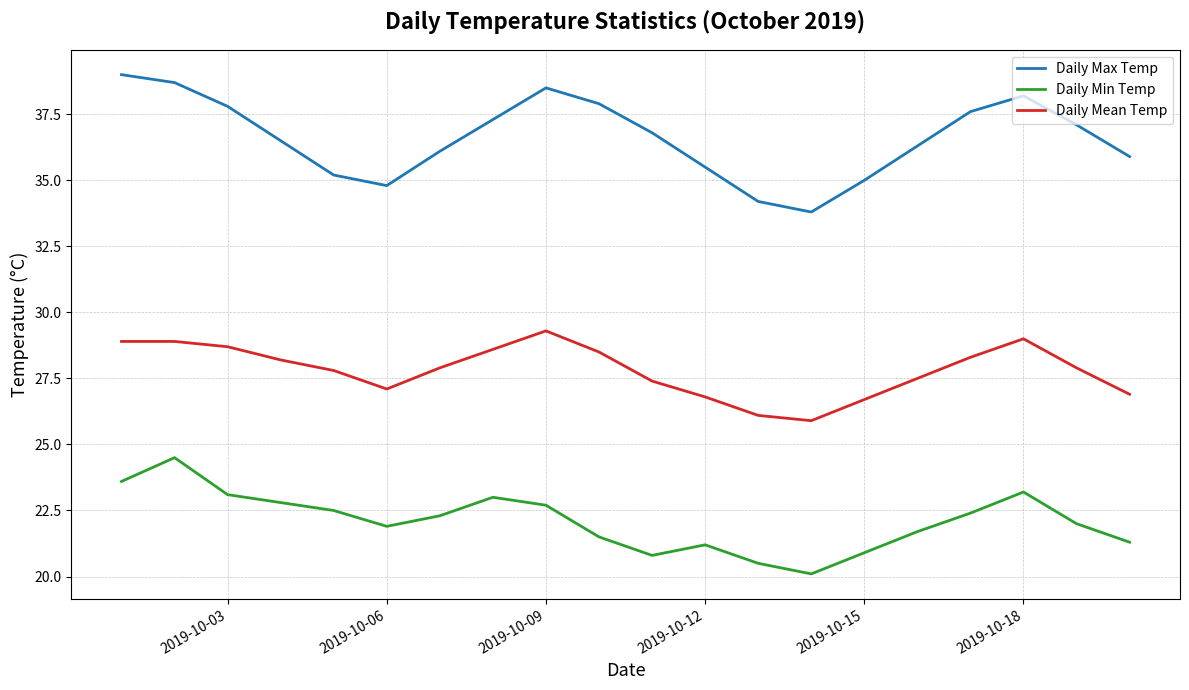

True or false: Daily Mean Temp and Daily Max Temp cross at least once.

False